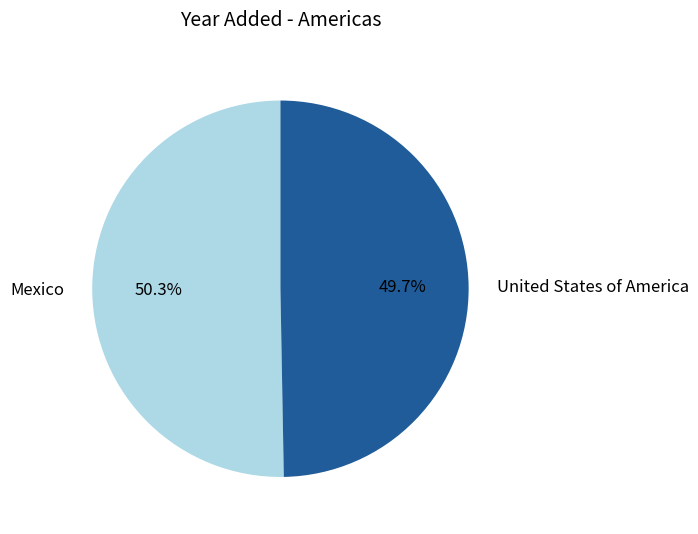

Which slice is the largest?

Mexico